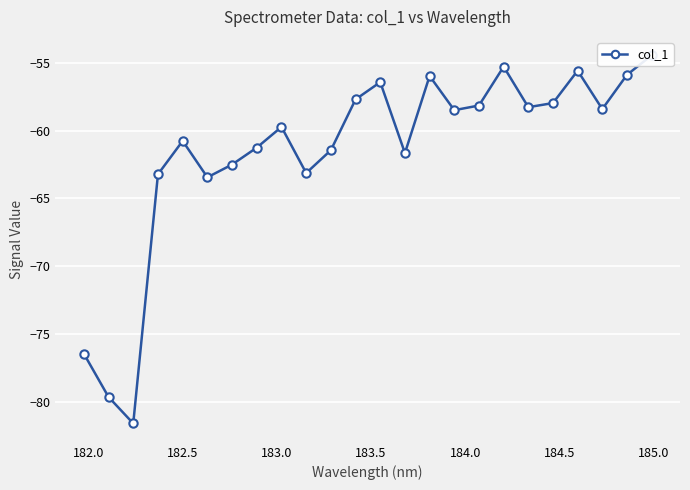

What is the maximum value shown in the chart?

-54.5